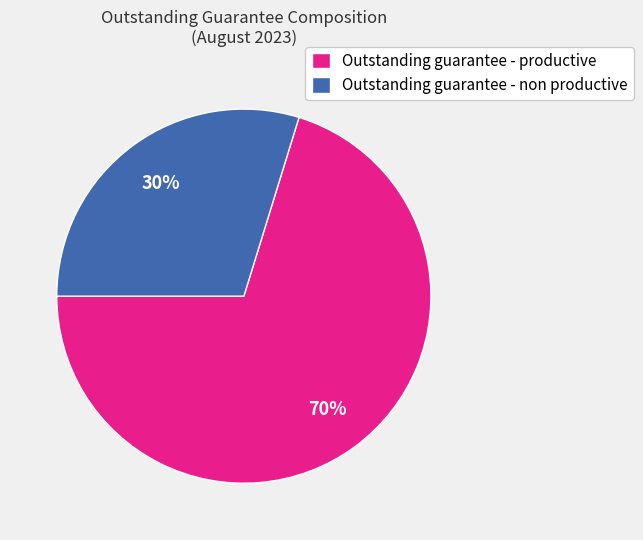

Is it true that Outstanding guarantee - productive is 70% of the pie?

True